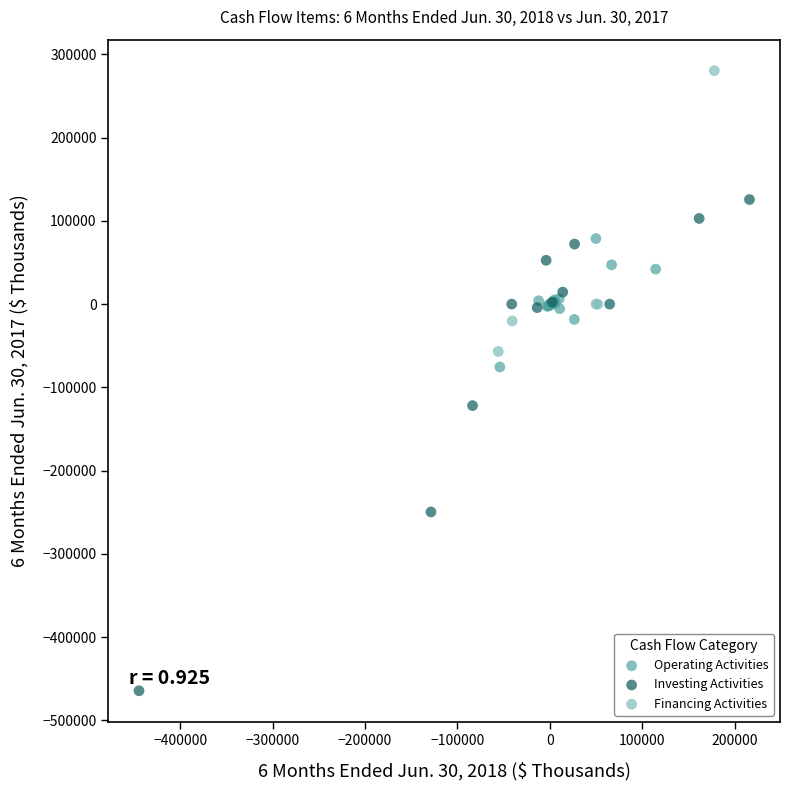

Which series reaches the minimum Y coordinate?

Investing Activities